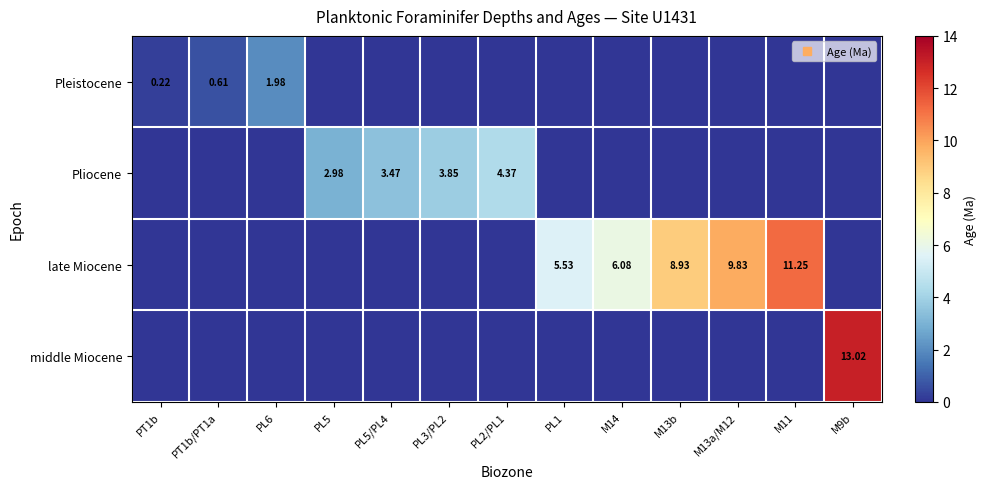

The Pliocene series shows 1.5 at PL3/PL2. True or false?

False